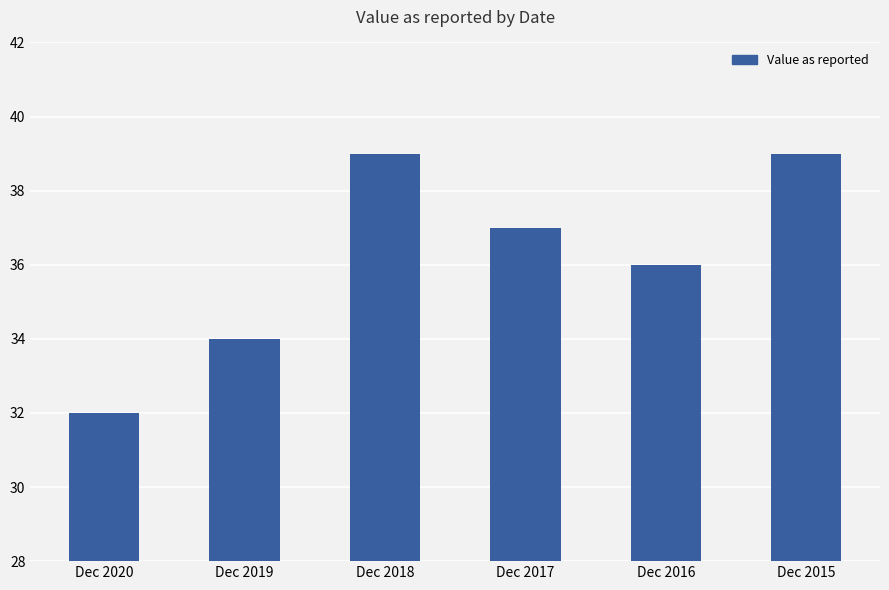

The chart shows a value of 37 at Dec 2017. True or false?

True